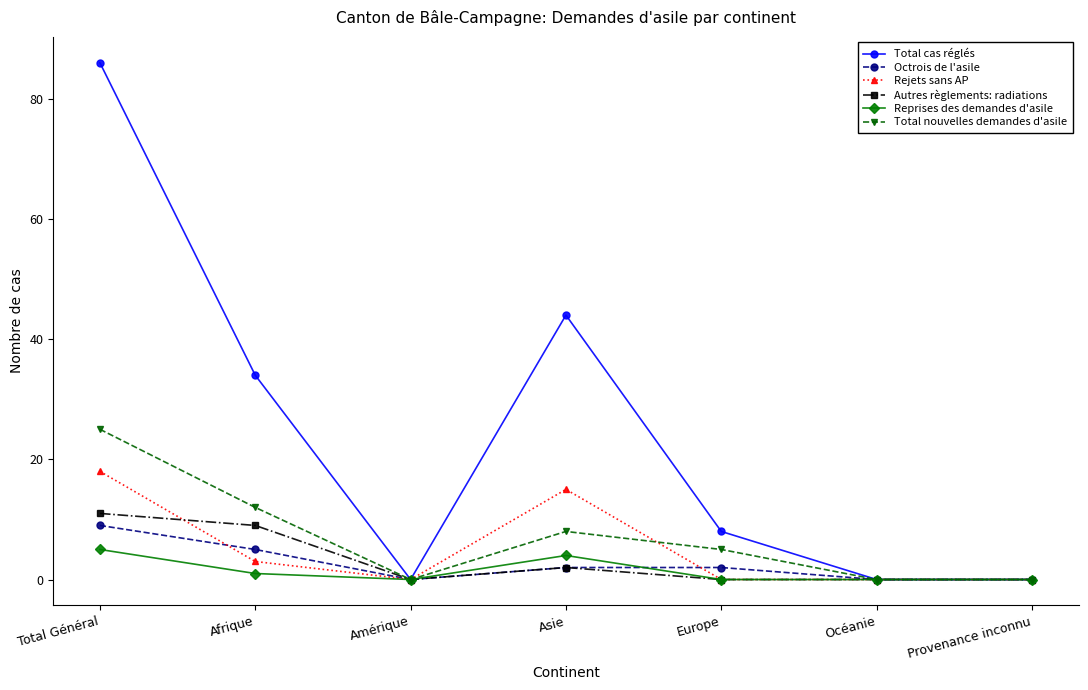

In Reprises des demandes d'asile, how many points are higher than both neighbors (excluding endpoints)?

1